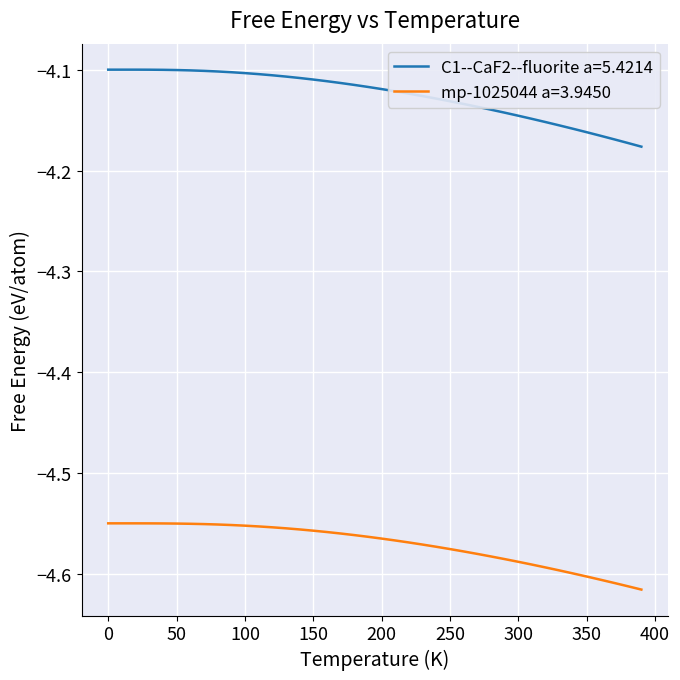

Which series has the widest spread of values?

C1--CaF2--fluorite a=5.4214